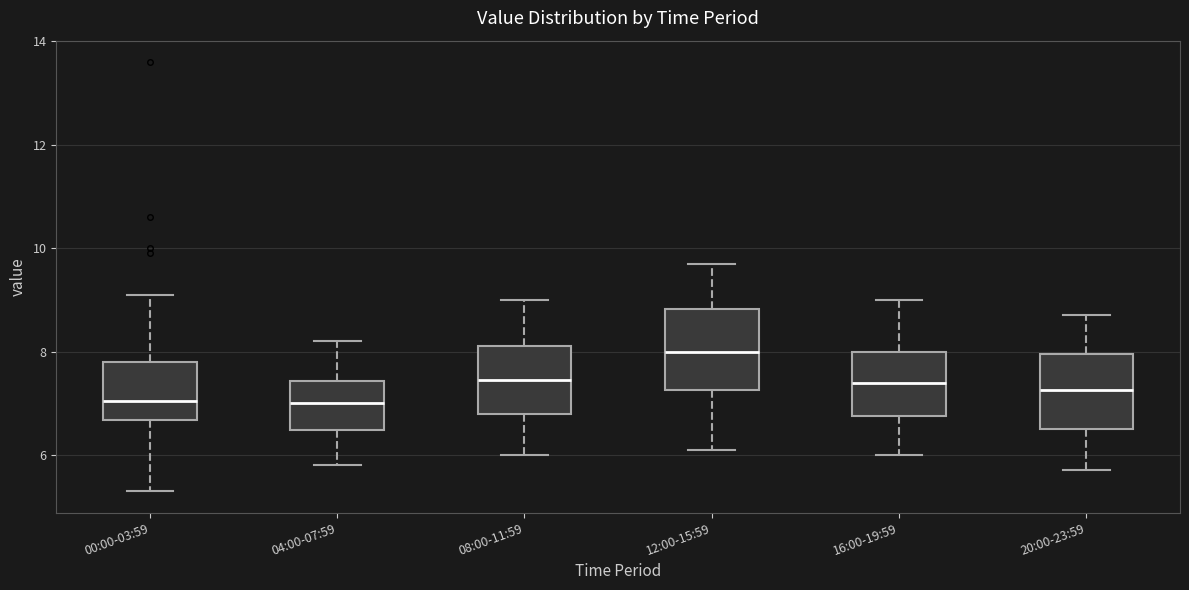

Reading left to right, transcribe this box plot: for each box, give where its median line is, the range the box spans, and where its two whiskers end, as read against the y-axis. The values are not printed on the chart, so give them approximately, as read against the axis.

00:00-03:59: median 7.0, box 6.6 to 7.8, whiskers 5.4 to 9.2
04:00-07:59: median 7.0, box 6.4 to 7.4, whiskers 5.8 to 8.2
08:00-11:59: median 7.4, box 6.8 to 8.2, whiskers 6.0 to 9.0
12:00-15:59: median 8.0, box 7.2 to 8.8, whiskers 6.2 to 9.8
16:00-19:59: median 7.4, box 6.8 to 8.0, whiskers 6.0 to 9.0
20:00-23:59: median 7.2, box 6.6 to 8.0, whiskers 5.8 to 8.8